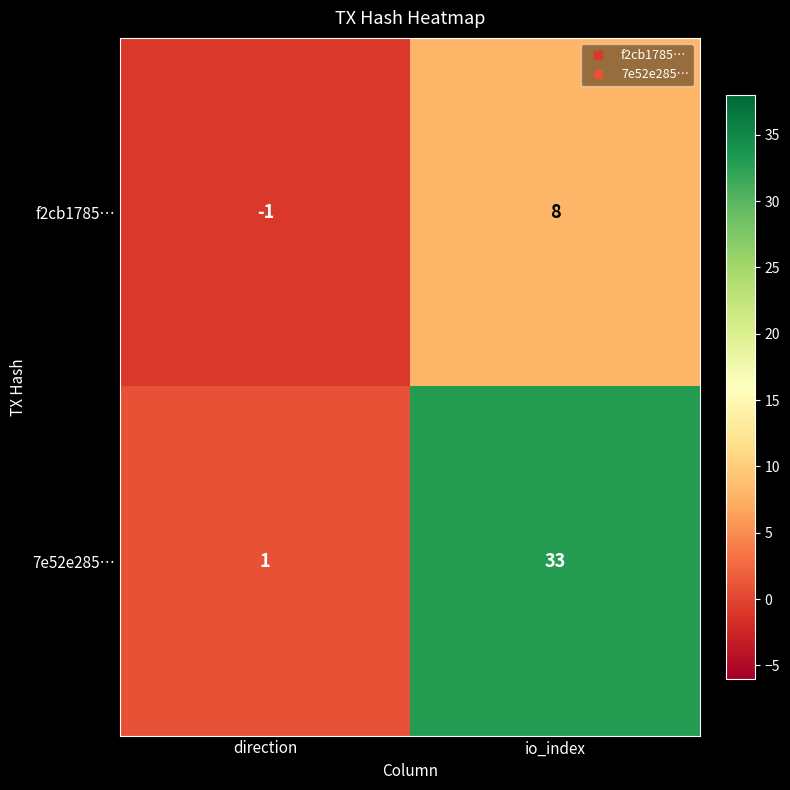

At which label is 7e52e285… closest to 17?

direction